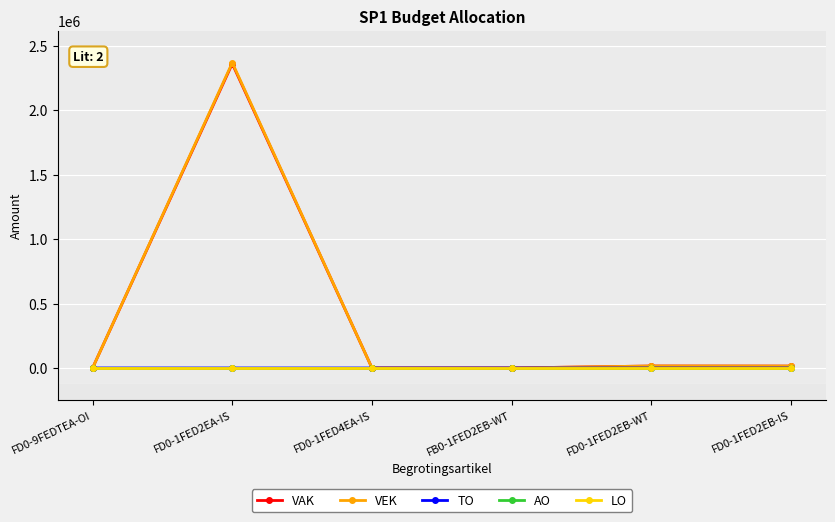

Is this an area chart (filled region under the line)?

No